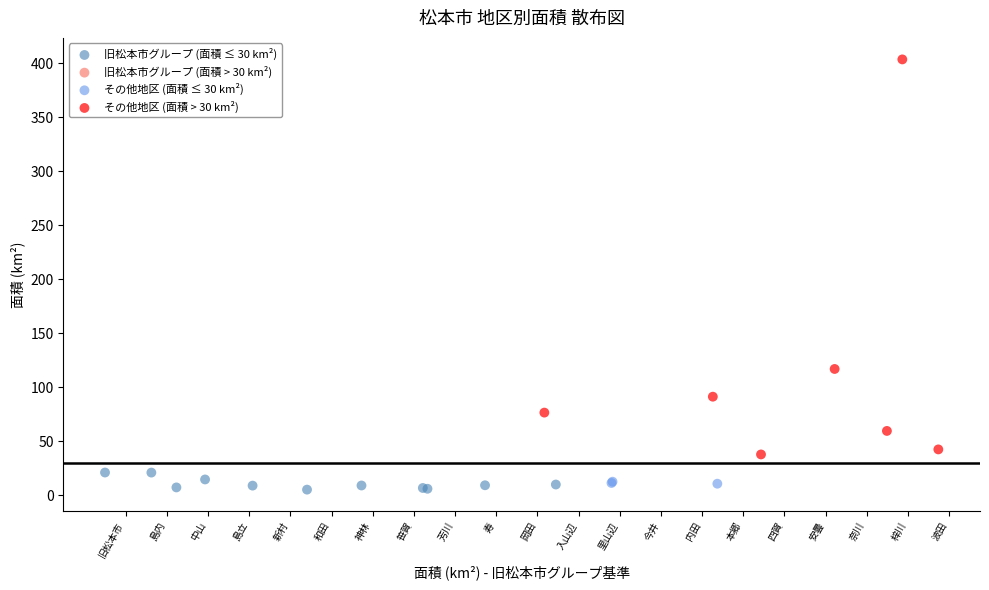

Which series contains the highest Y value?

その他地区 (面積 > 30 km²)